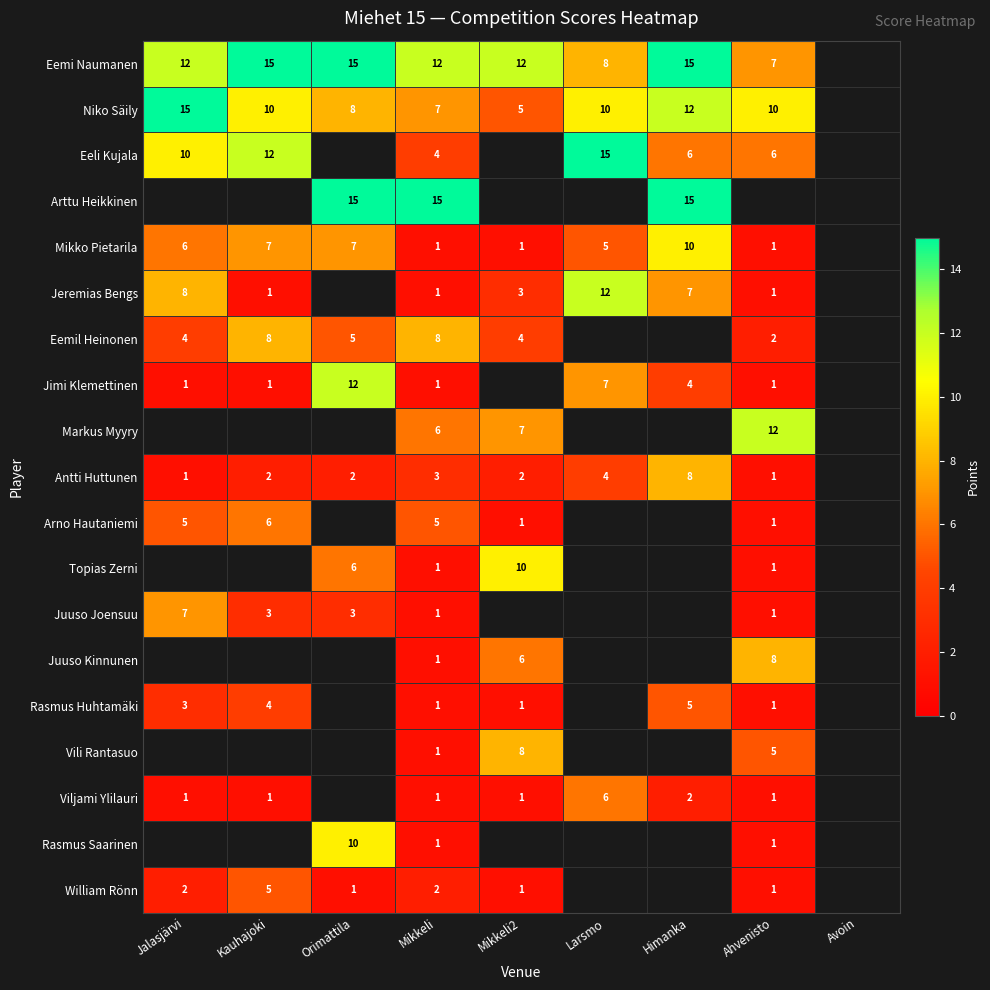

True or false: Eemi Naumanen has a value of 15 at Orimattila.

True